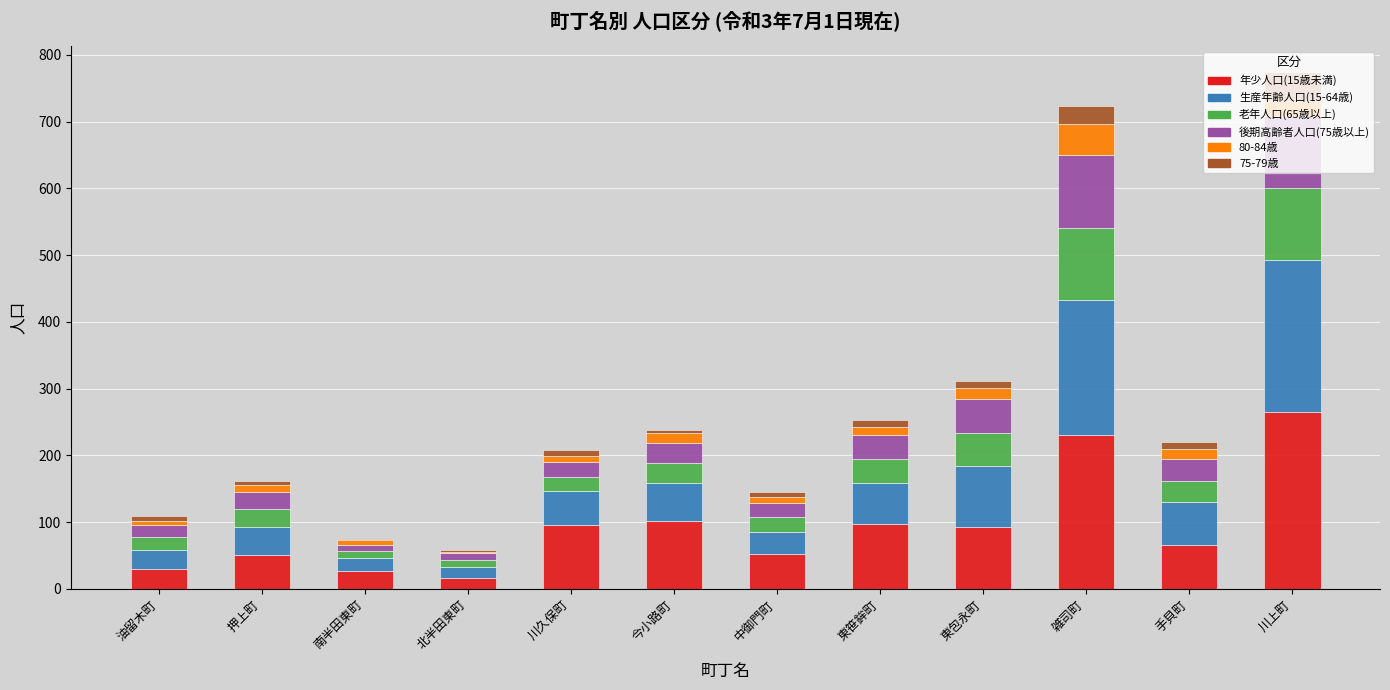

Does the chart contain stacked bars?

Yes